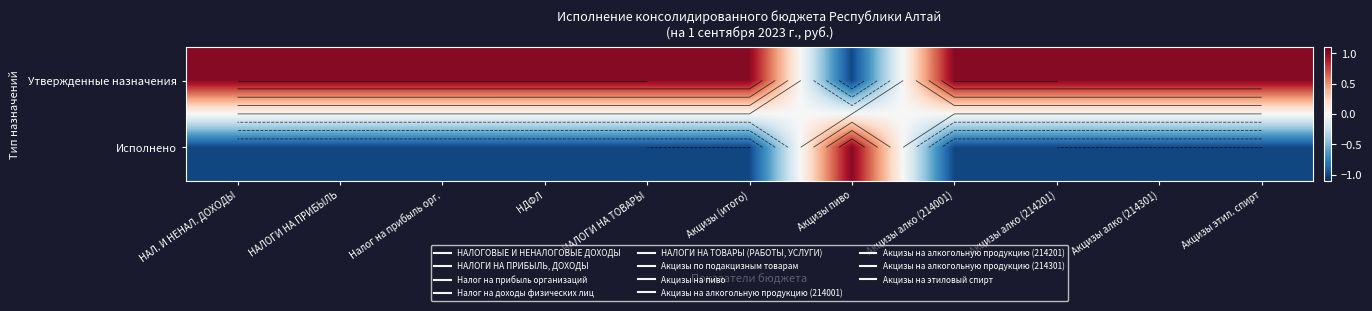

Is it true that Утвержденные назначения equals 1.0 at Акцизы алко (214201)?

True